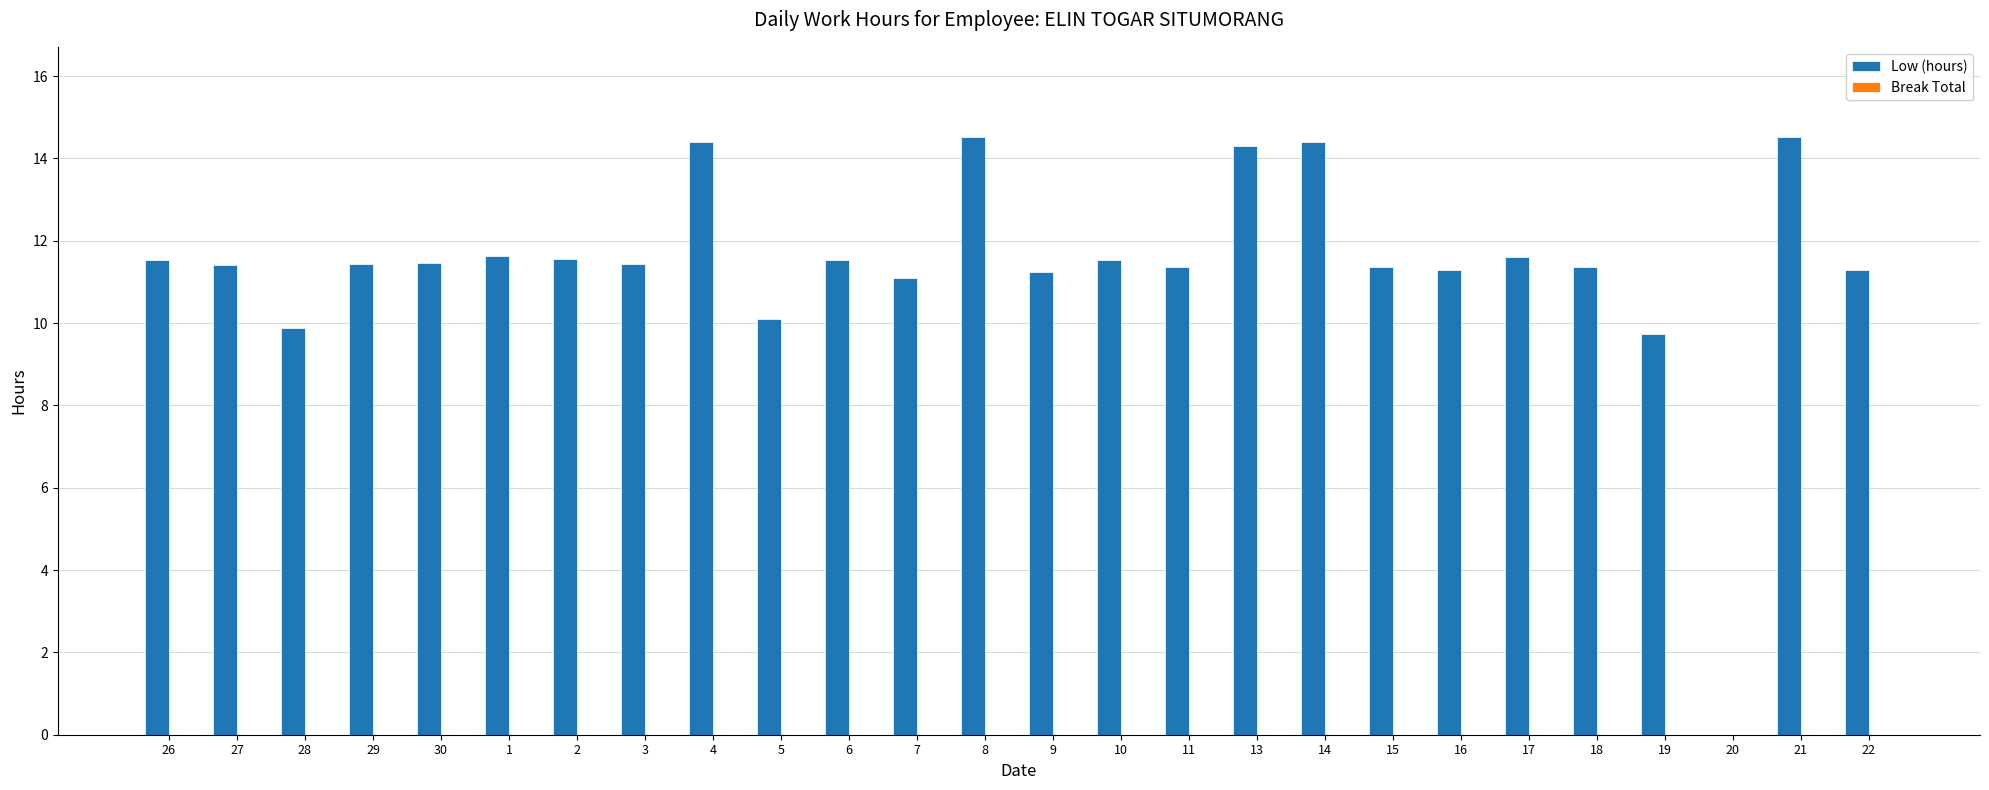

What is the sum of all values?

296.0